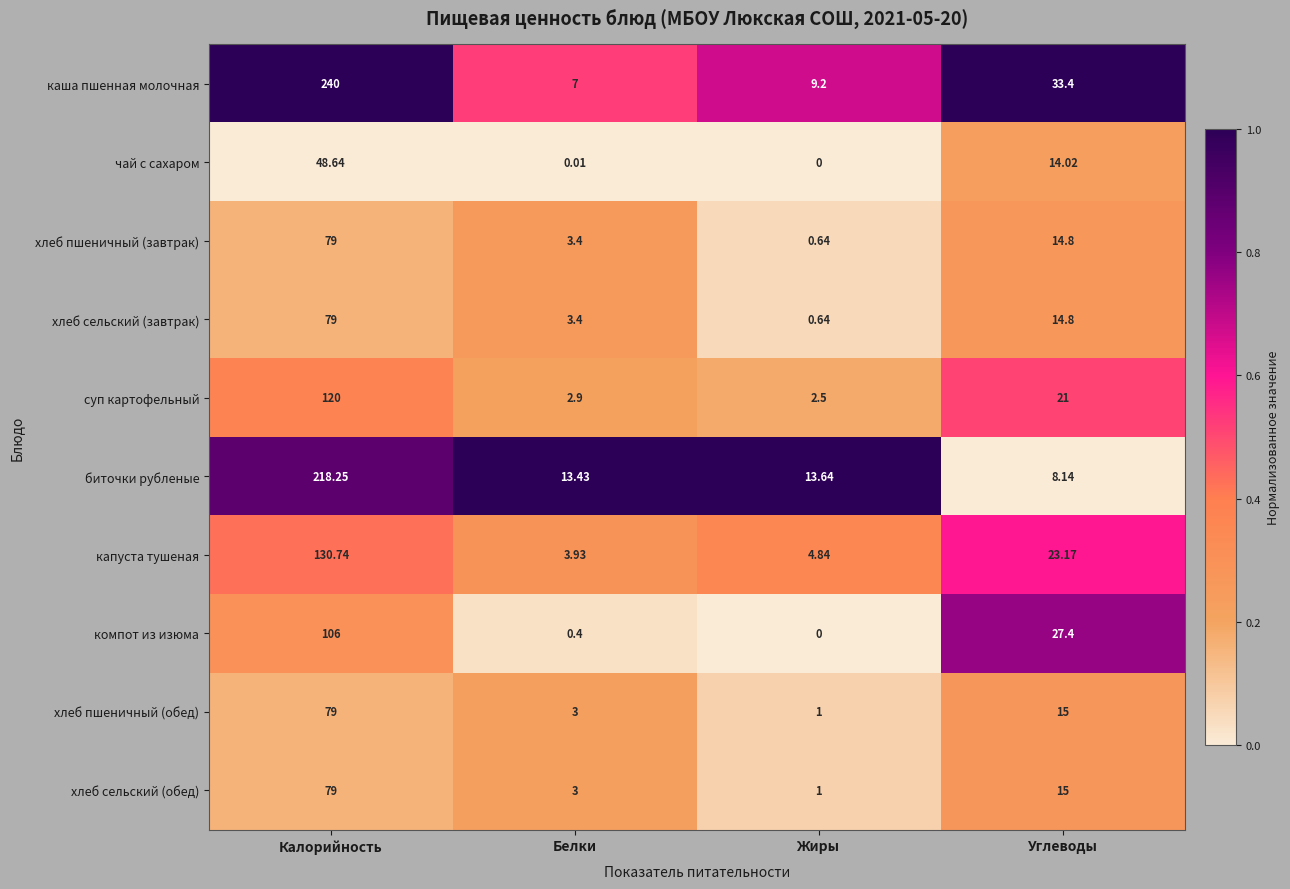

Rank the categories by хлеб сельский (обед) value from highest to lowest.

Калорийность, Углеводы, Белки, Жиры